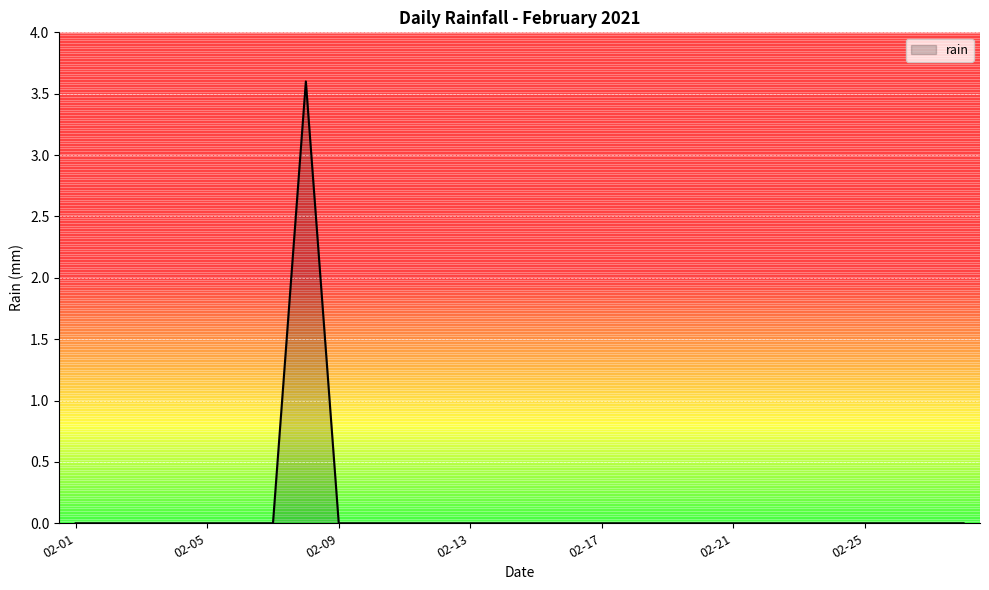

What is the average value?

0.1